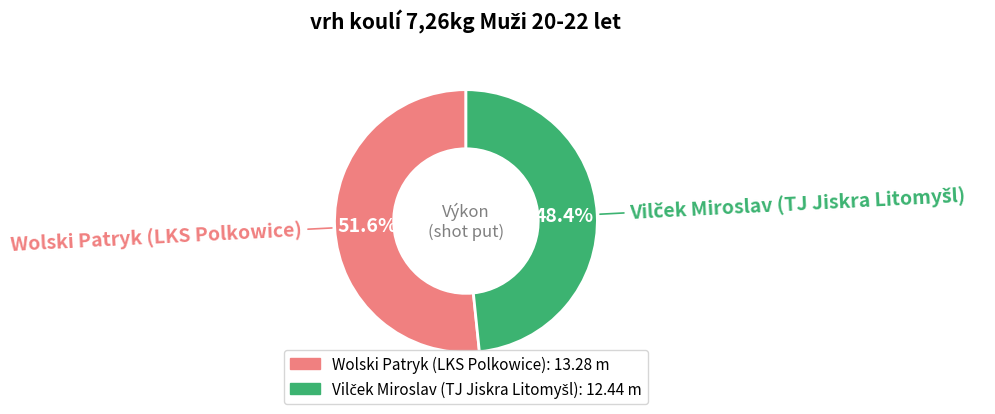

What is the largest slice in the pie chart?

Wolski Patryk (LKS Polkowice)